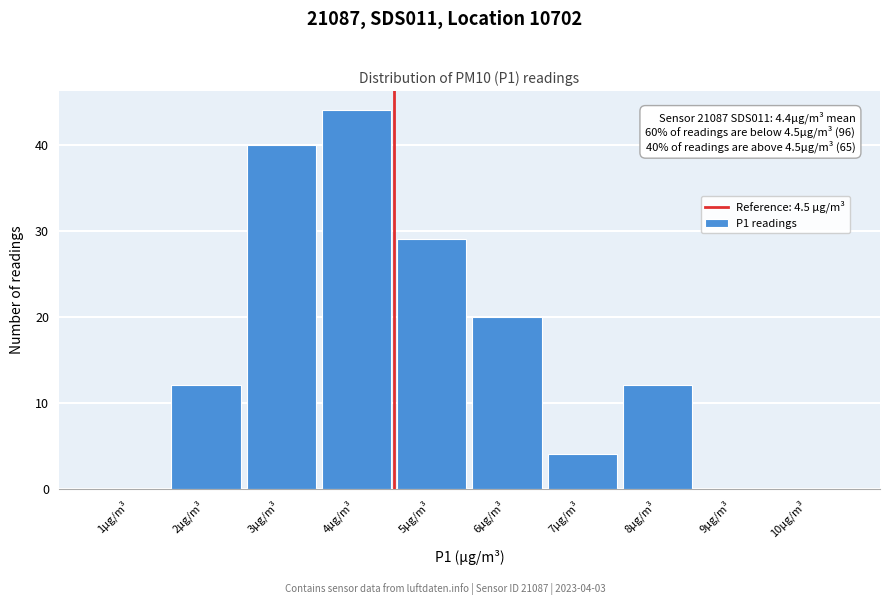

Which range on the x-axis has the tallest bar?

3.5 to 4.5